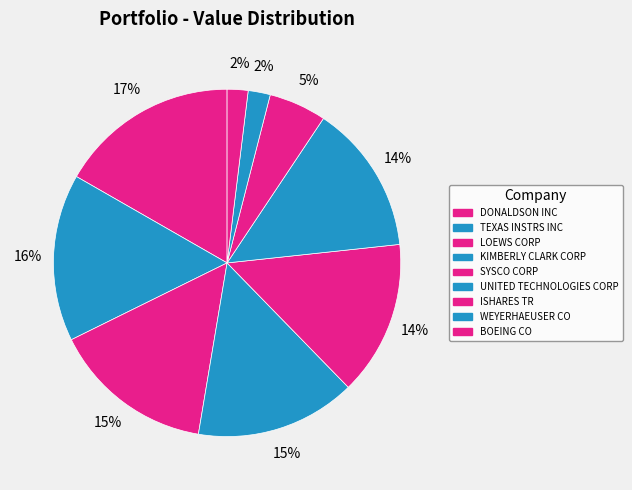

What percentage is the TEXAS INSTRS INC slice, to the nearest percent?

16%